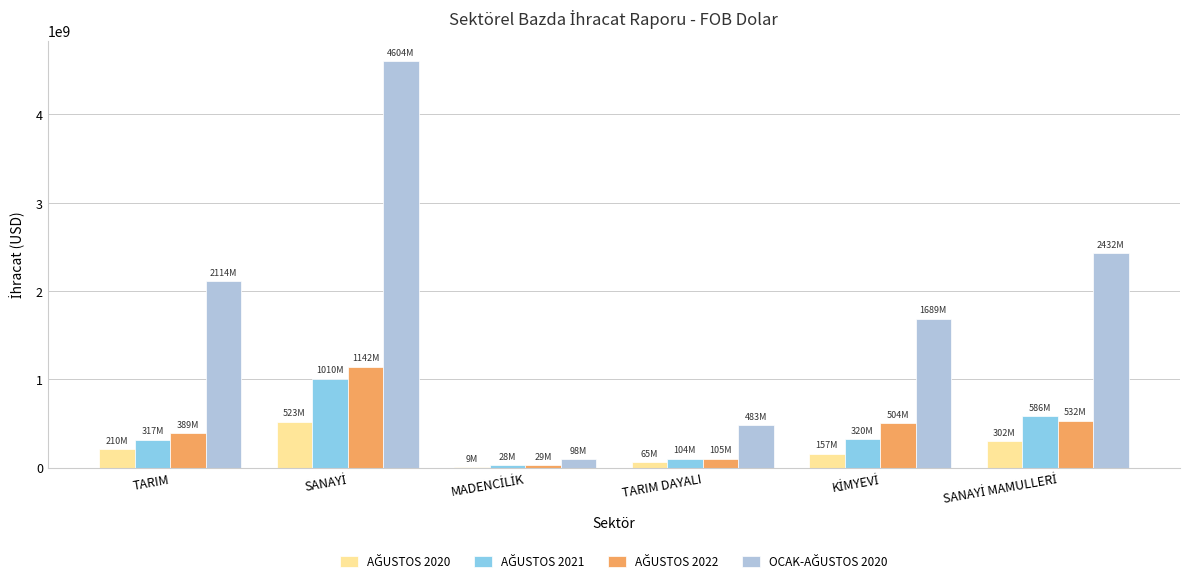

What is the maximum value shown in the chart?

4604252210.9